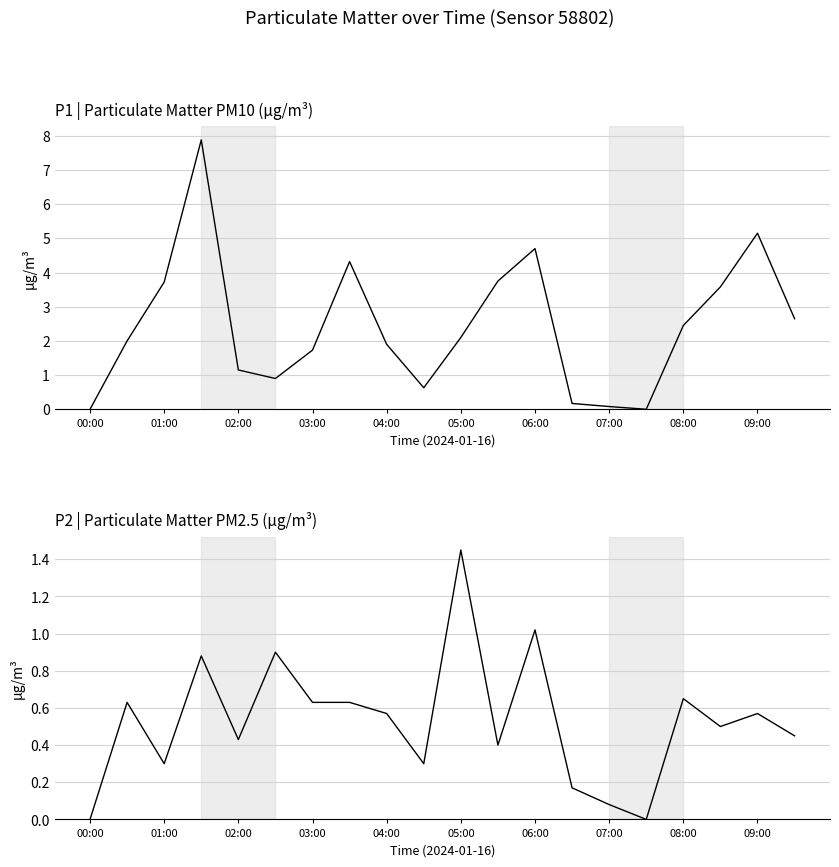

How many data points in P2 are above 0?

18